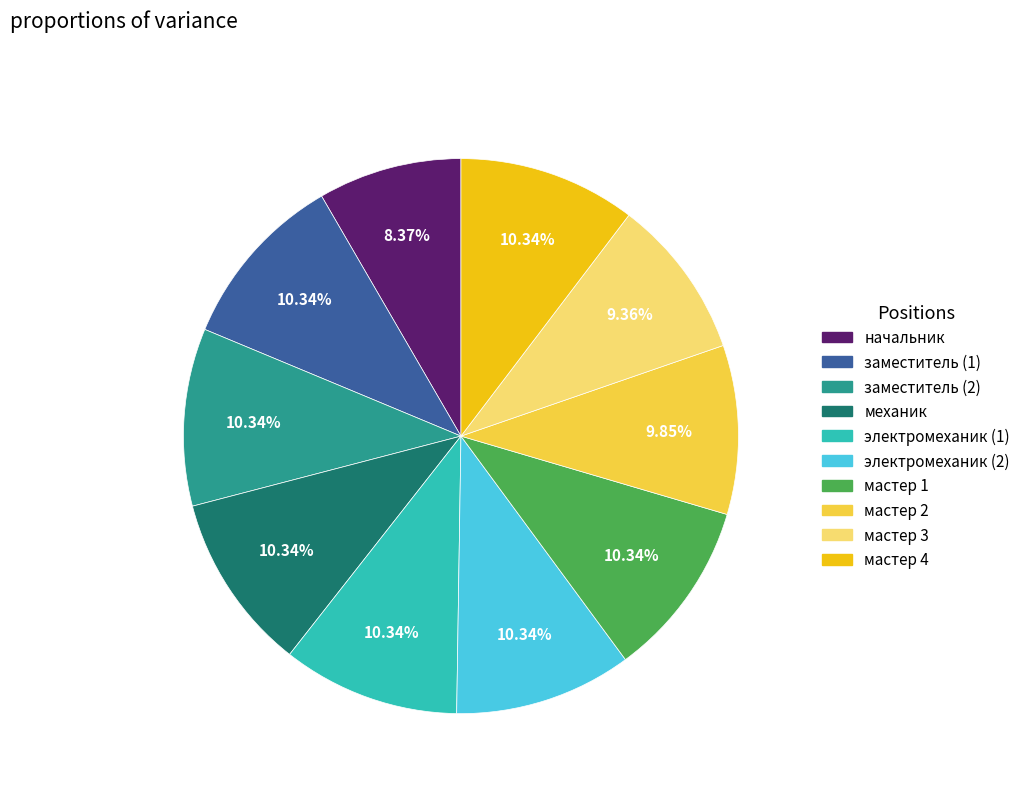

Does any single category account for the majority?

No